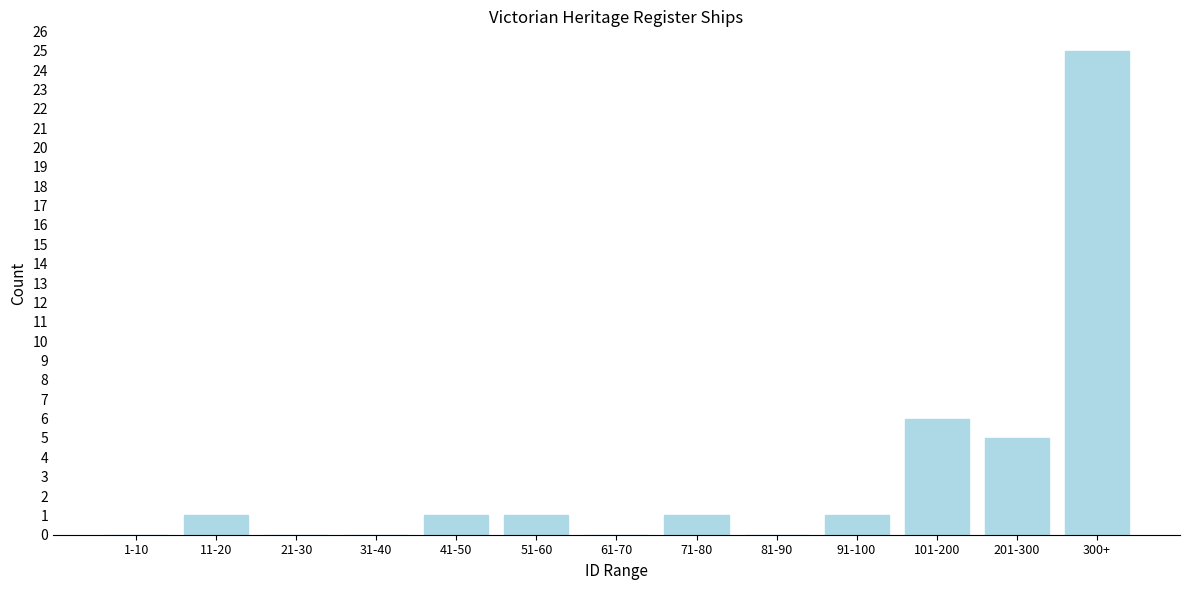

Reading left to right, transcribe all the data shown in this chart.

1-10=0	11-20=1	21-30=0	31-40=0	41-50=1	51-60=1	61-70=0	71-80=1	81-90=0	91-100=1	101-200=6	201-300=5	300+=25